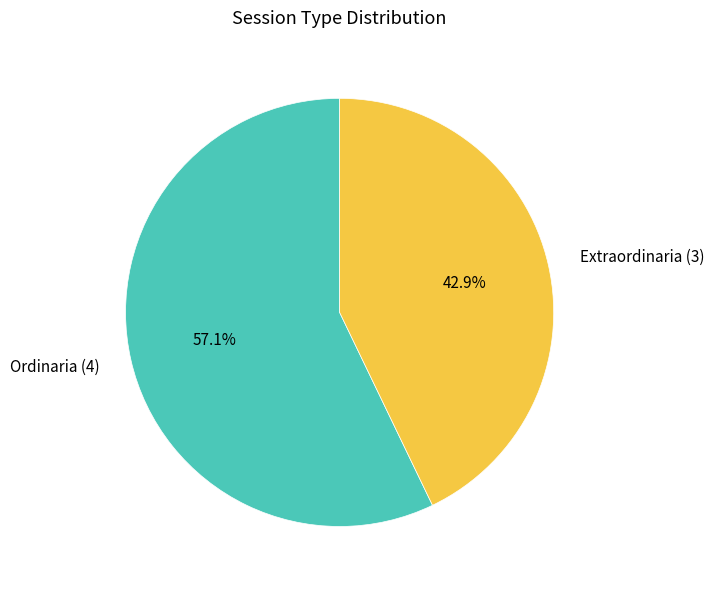

Which category accounts for the majority?

Ordinaria